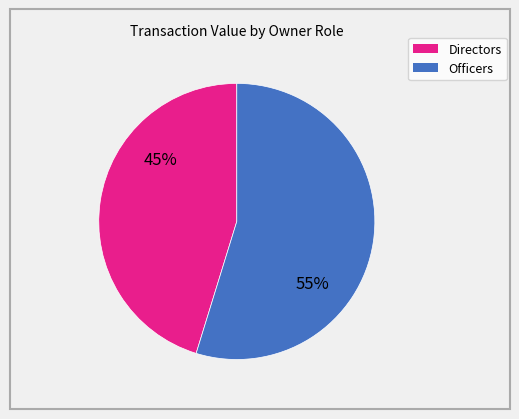

To the nearest percent, what is the difference between the largest and smallest slice percentages?

10%